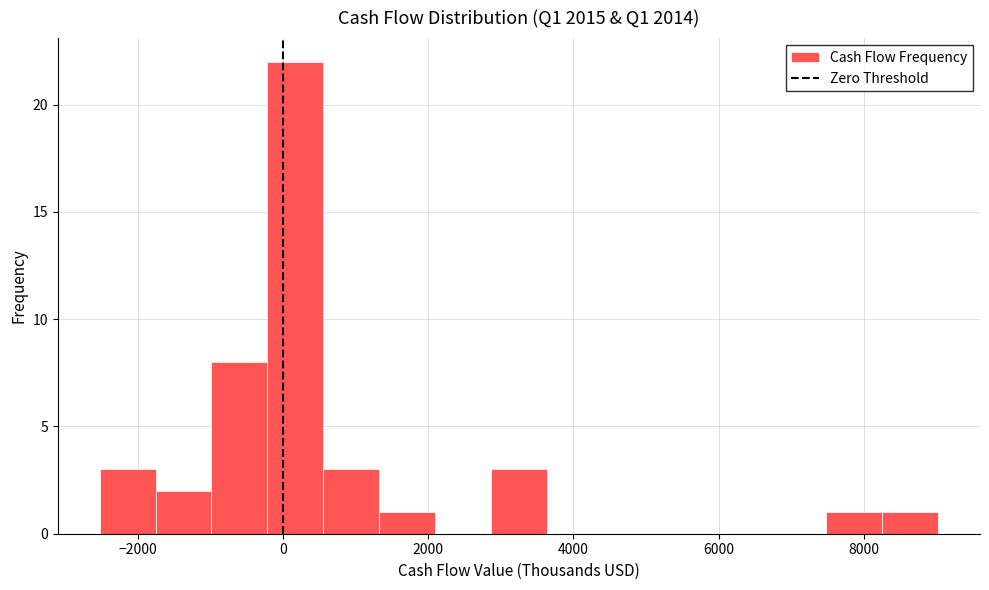

Around what value on the x-axis is the tallest bar? Give the approximate position of its centre, as read against the axis.

200